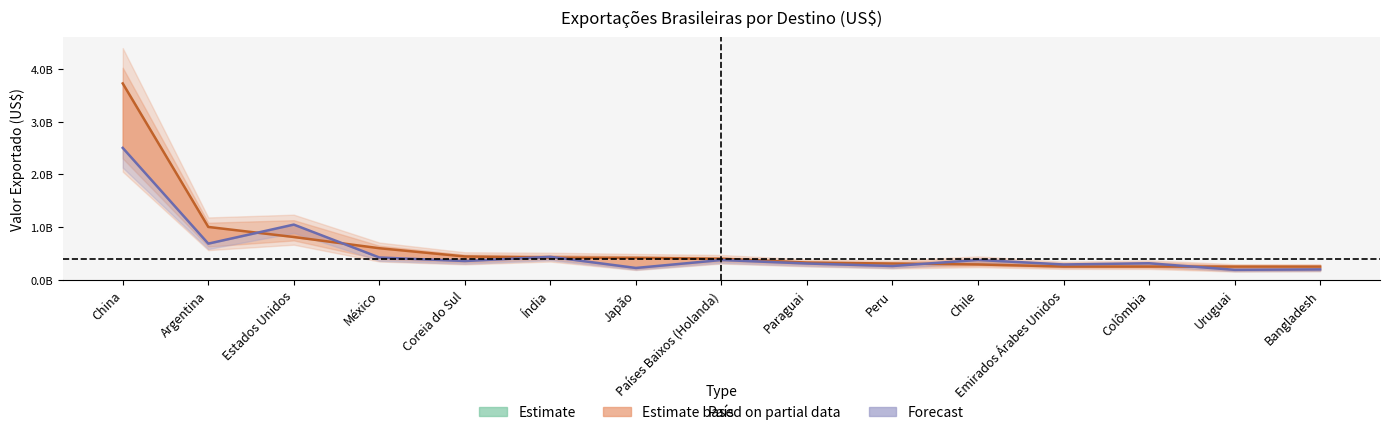

Reading left to right, transcribe all the data shown in this chart.

3725822812	1001994352	810839766	598183267	441655881	420672267	415106356	398496384	326035702	307242666	290326625	250237846	250009071	249916515	249558201